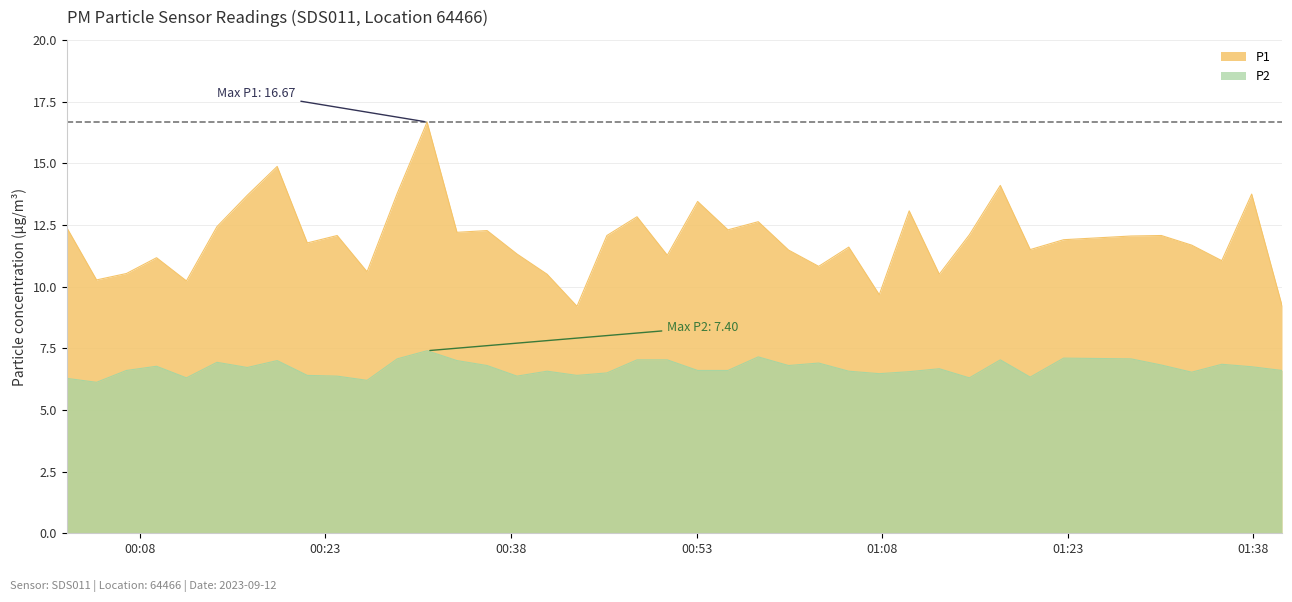

What is the sum of all P1 values?

477.1